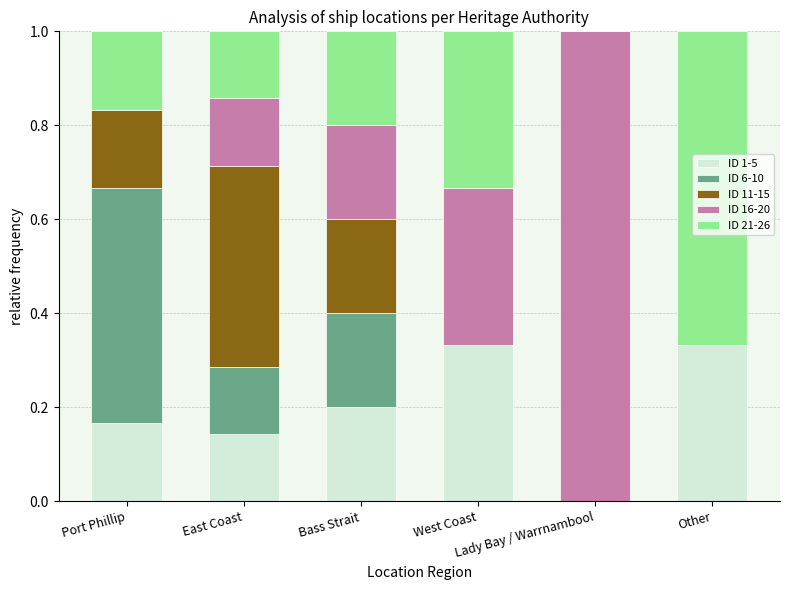

List the labels in order of ID 6-10 value, largest first.

Port Phillip, Bass Strait, East Coast, West Coast, Lady Bay / Warrnambool, Other